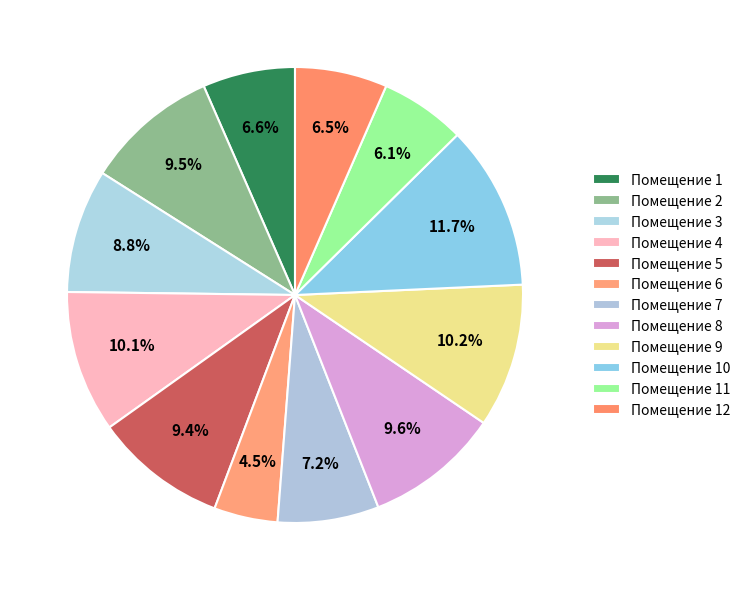

How many segments does this pie chart have?

12